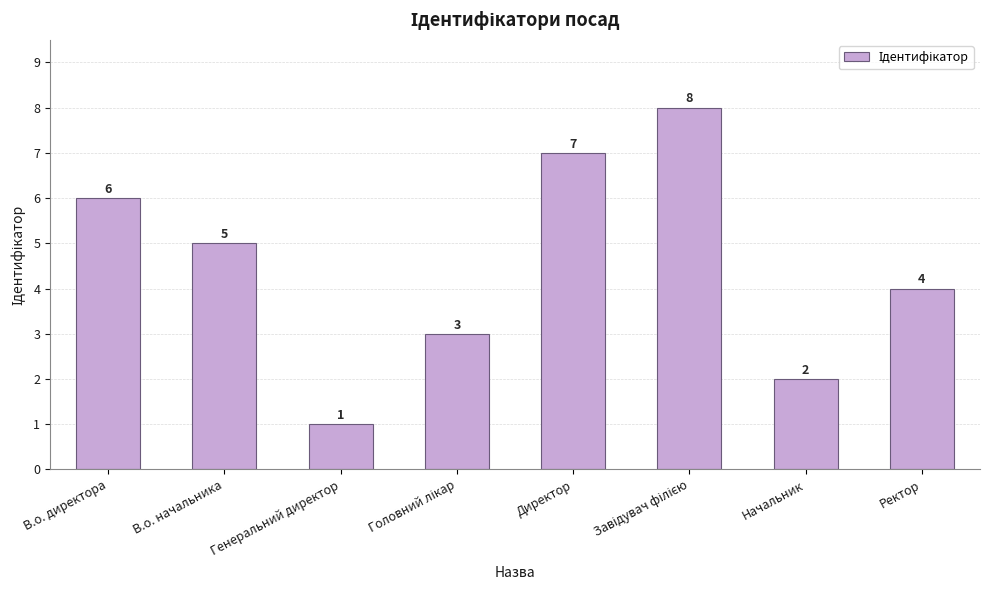

What is the difference between the maximum and minimum values?

7